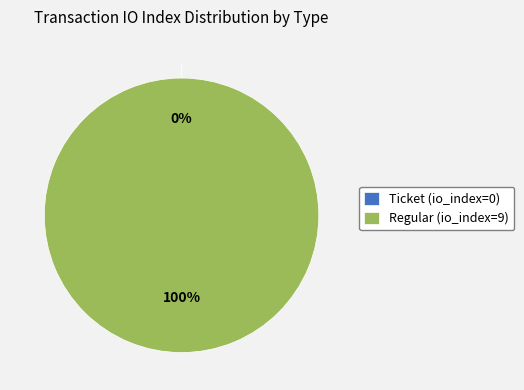

How many segments does this pie chart have?

2